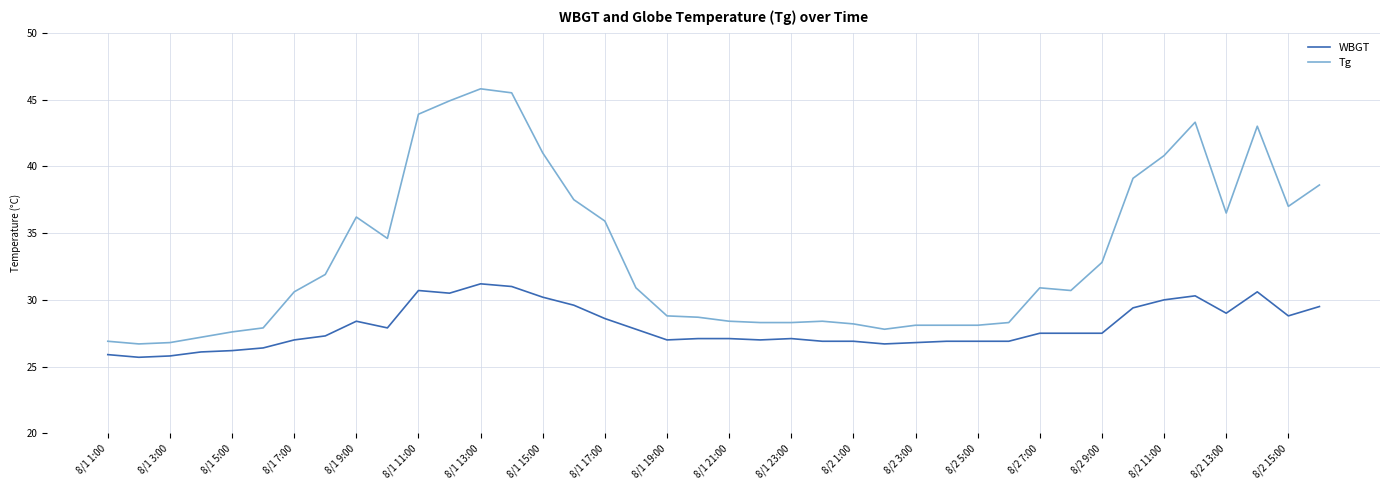

What is the difference between the maximum and minimum values in the Tg series?

19.1